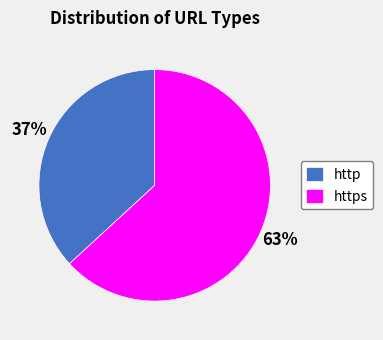

What percentage is the https slice, to the nearest percent?

63%